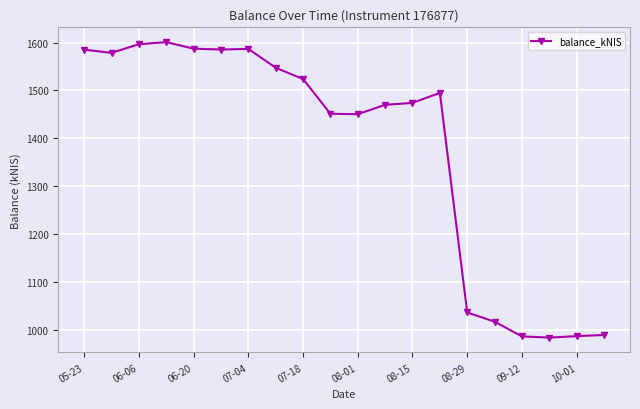

True or false: there are more than 1 points higher than both neighbors.

True